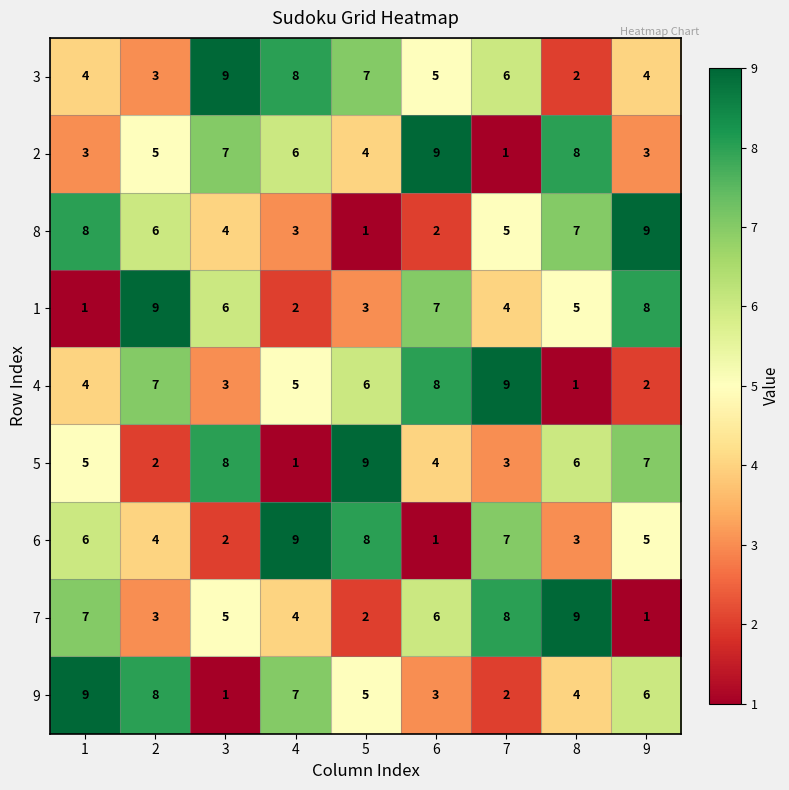

What value does the 5 series have at 9?

7